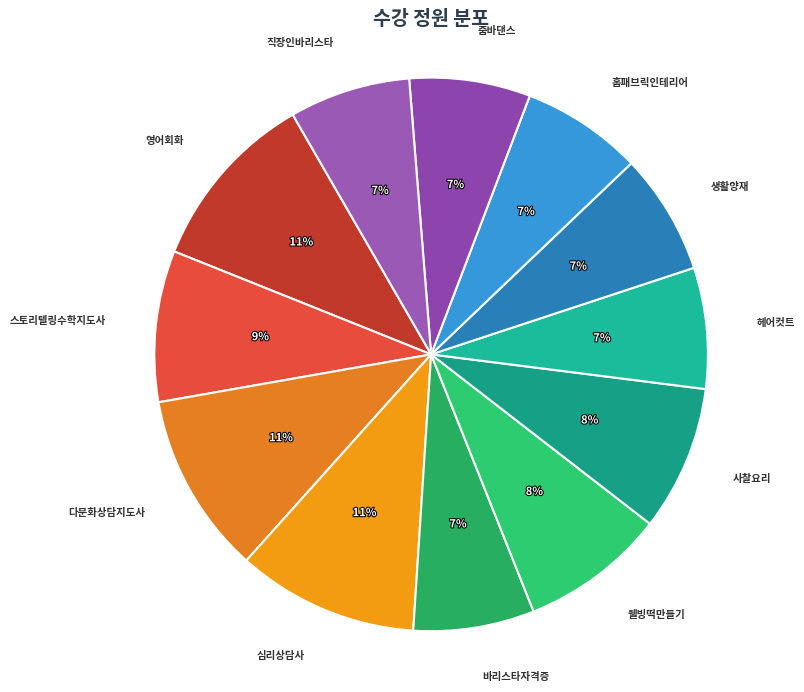

How many segments does this pie chart have?

12